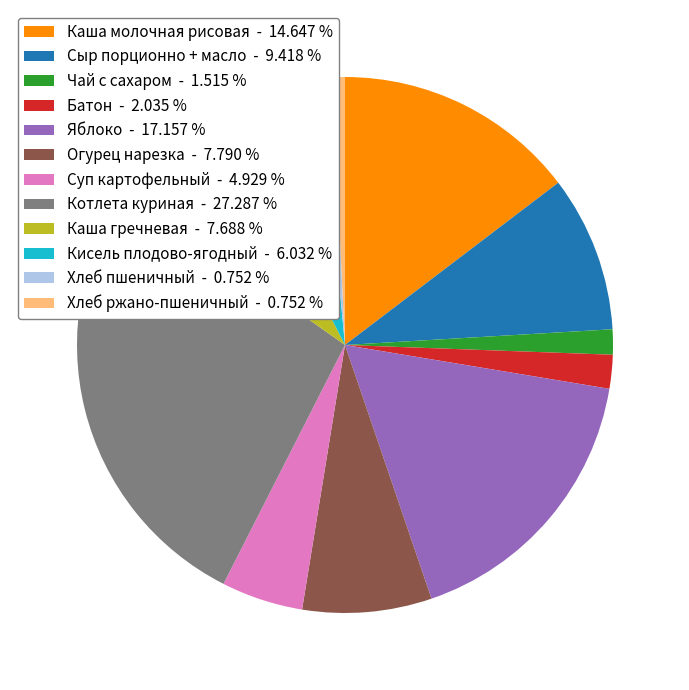

Count the number of slices in the pie.

12